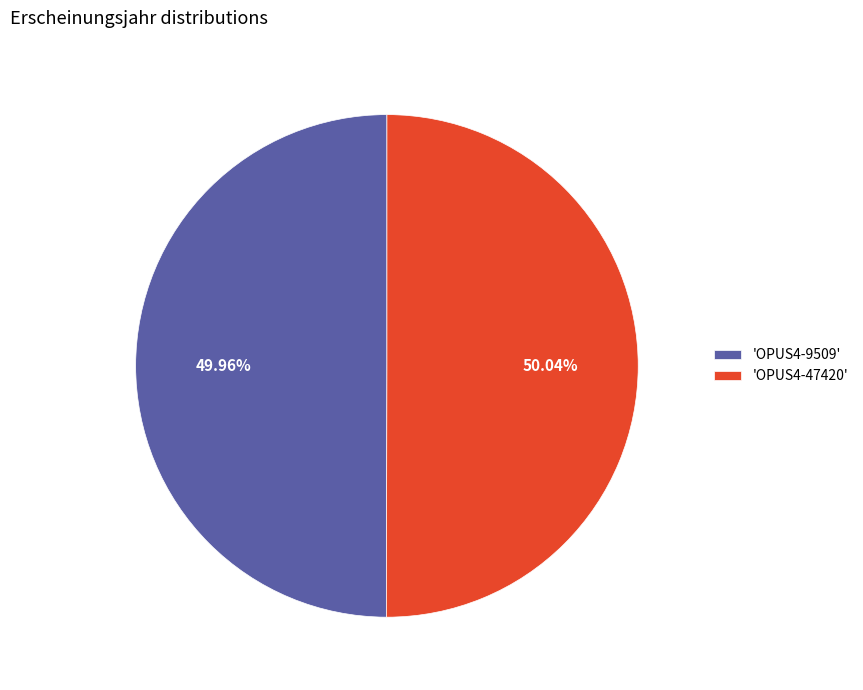

Is the sum of 'OPUS4-47420' and 'OPUS4-9509' greater than half?

Yes